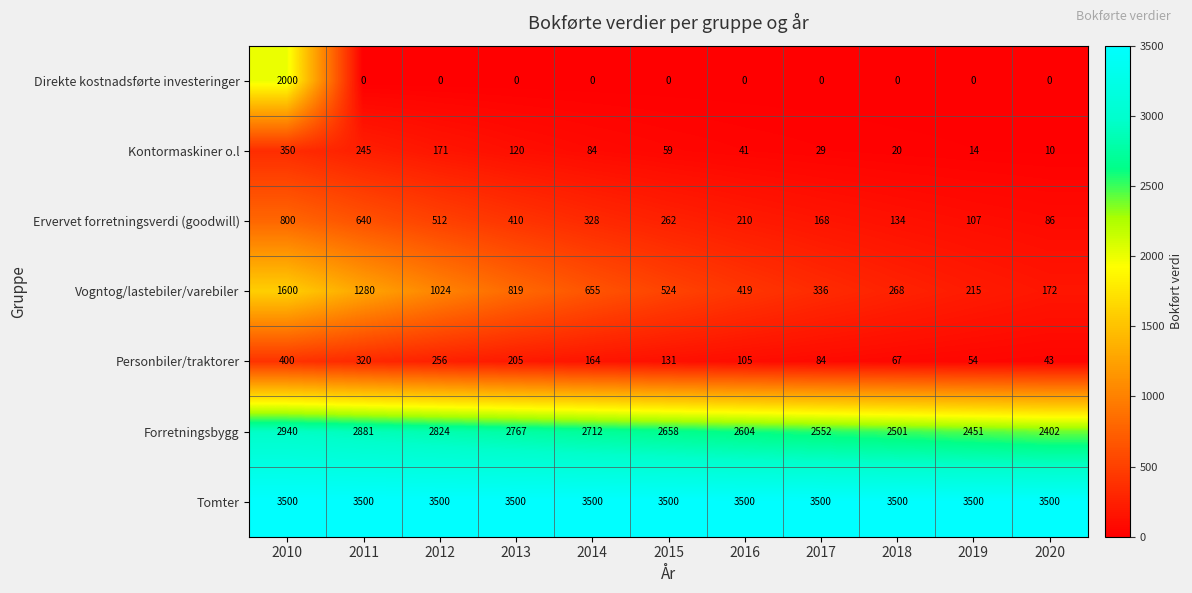

At which label is Personbiler/traktorer closest to 221?

2013